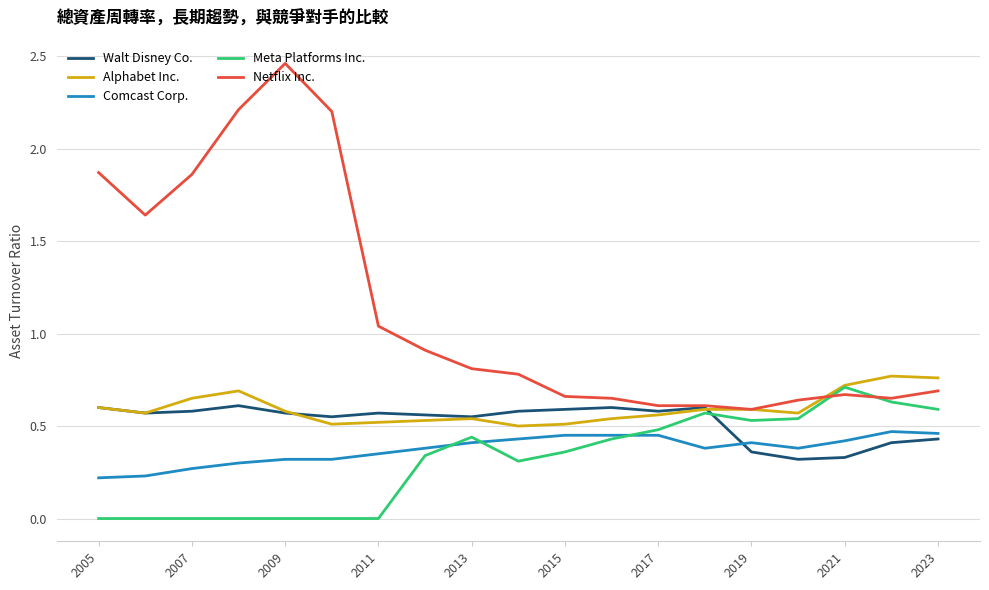

How many Walt Disney Co. values are between 0 and 1?

19